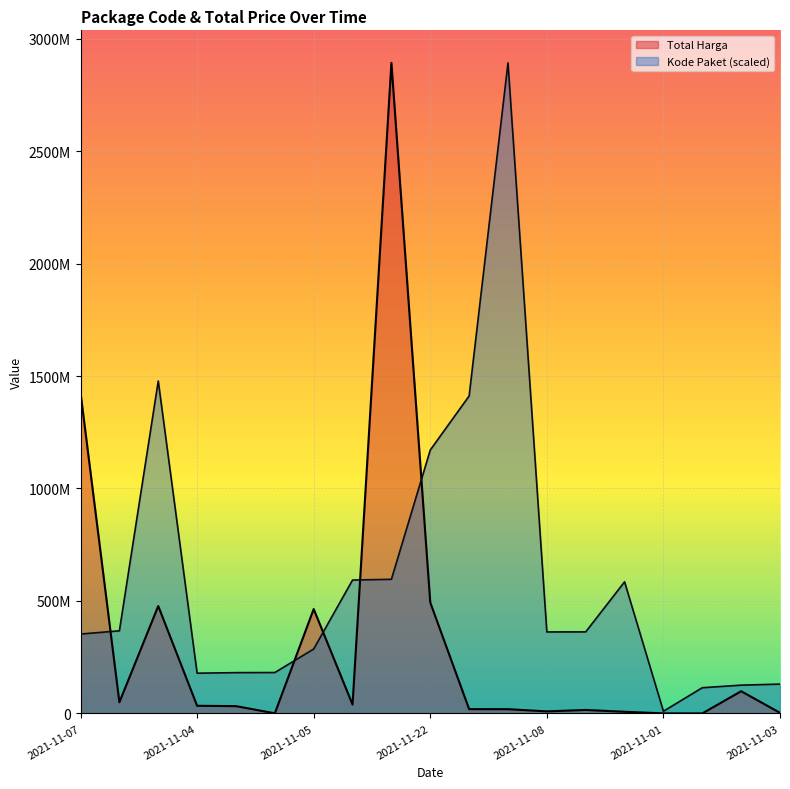

Rank the series by their average value, from lowest to highest.

Total Harga, Kode Paket (scaled)